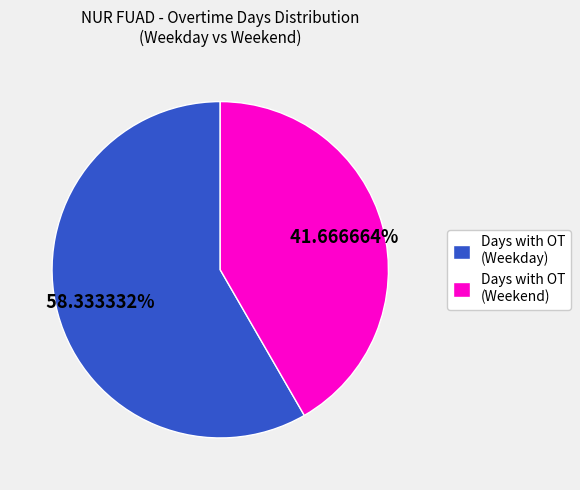

Combined, do Days with OT (Weekend) and Days with OT (Weekday) account for over 50%?

Yes